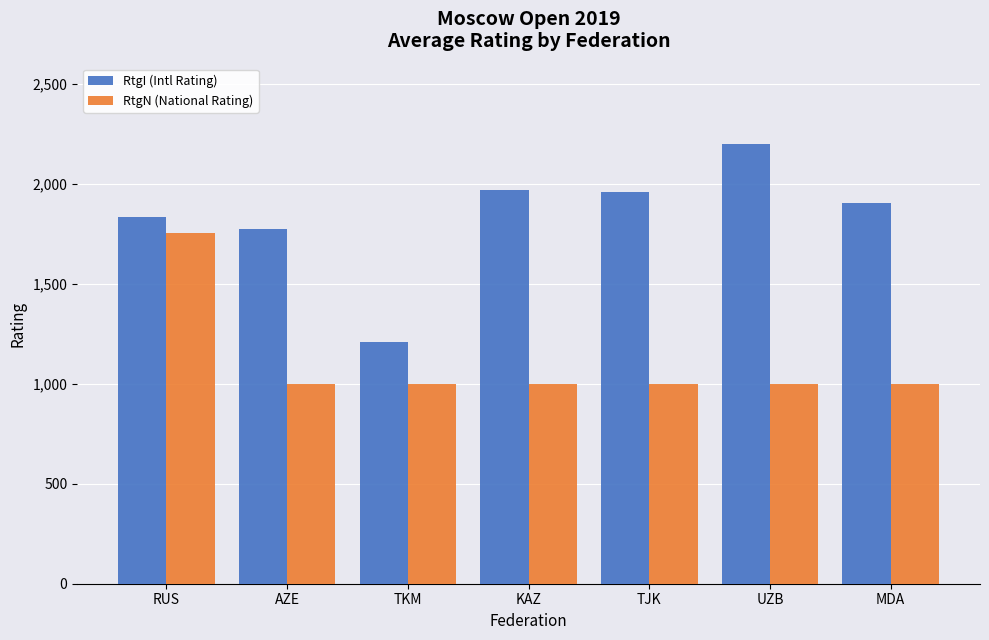

Read the RtgI (Intl Rating) value at TKM.

1209